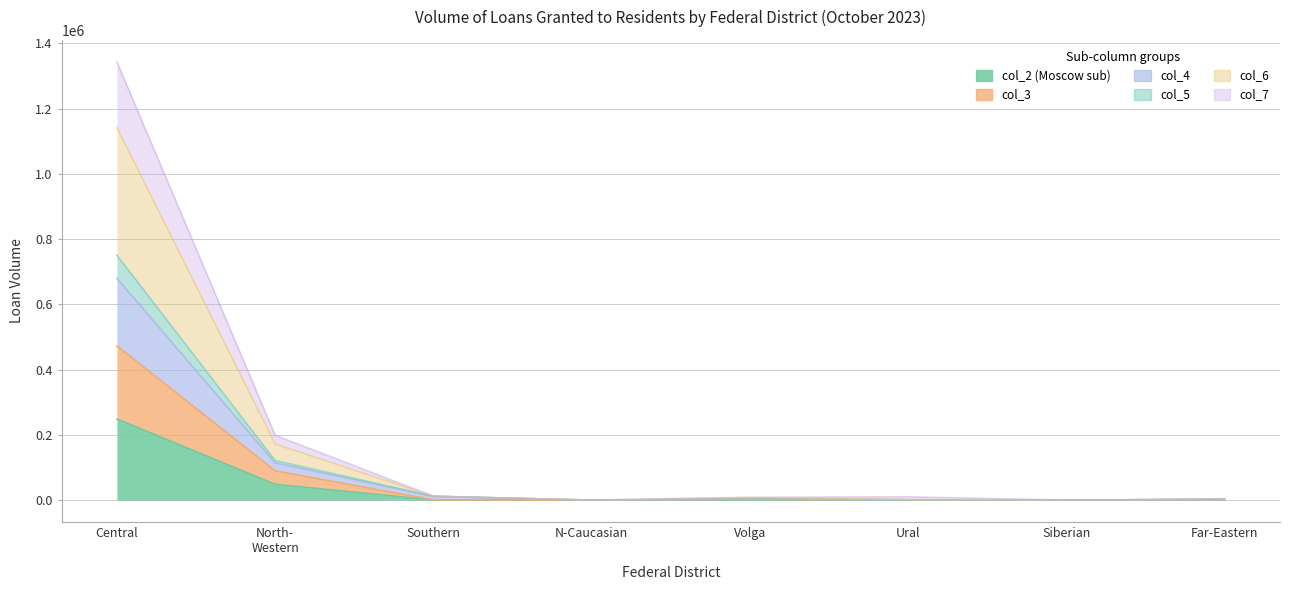

True or false: col_6 and col_7 intersect in this chart.

False